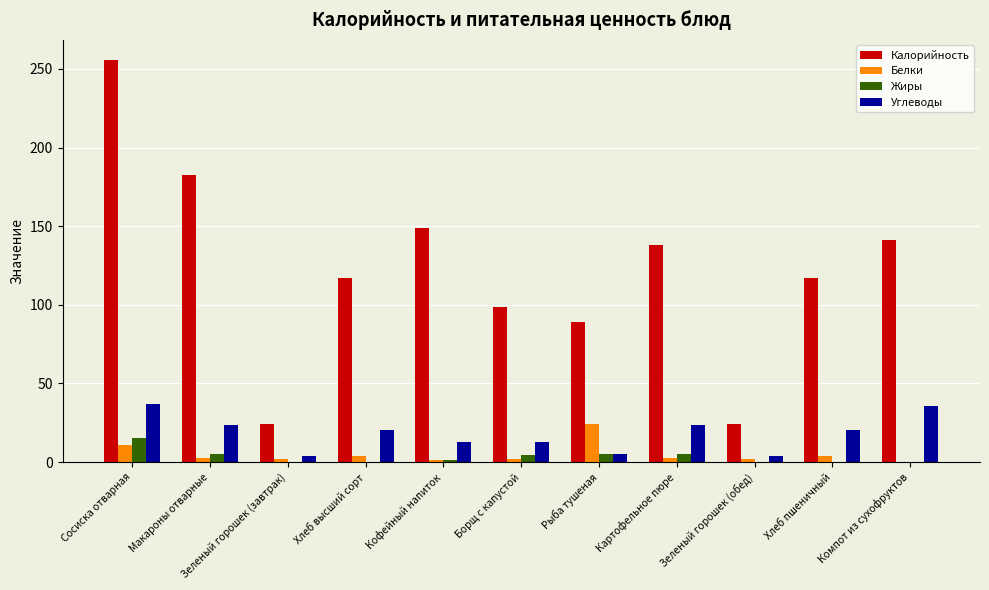

Count the number of categories in the chart.

11